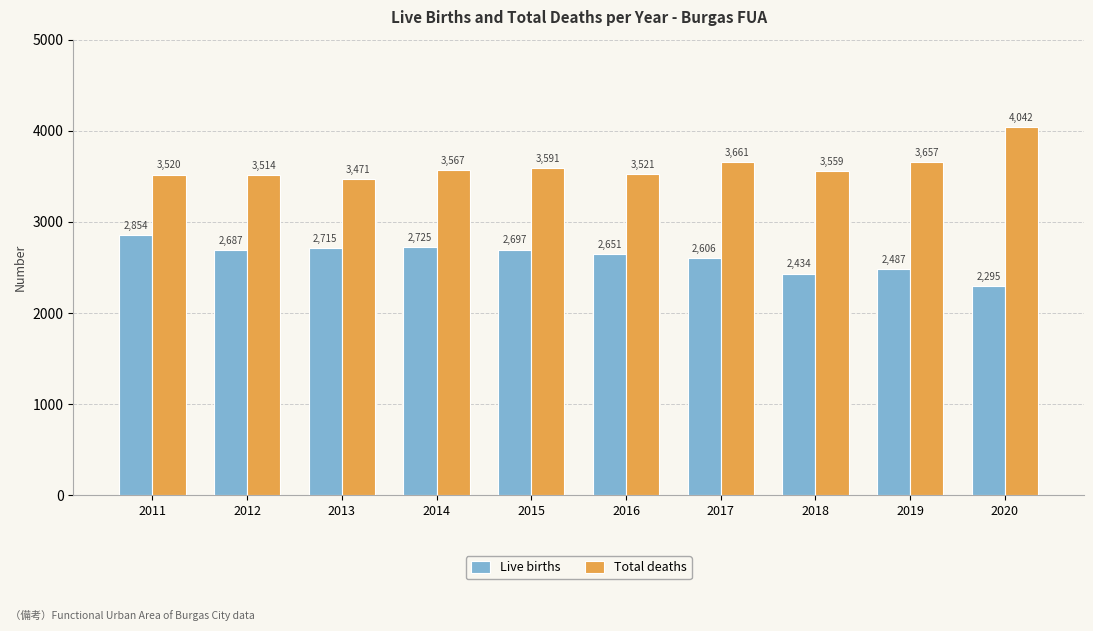

What is the value of the Live births bar at the 1st from the left?

2854